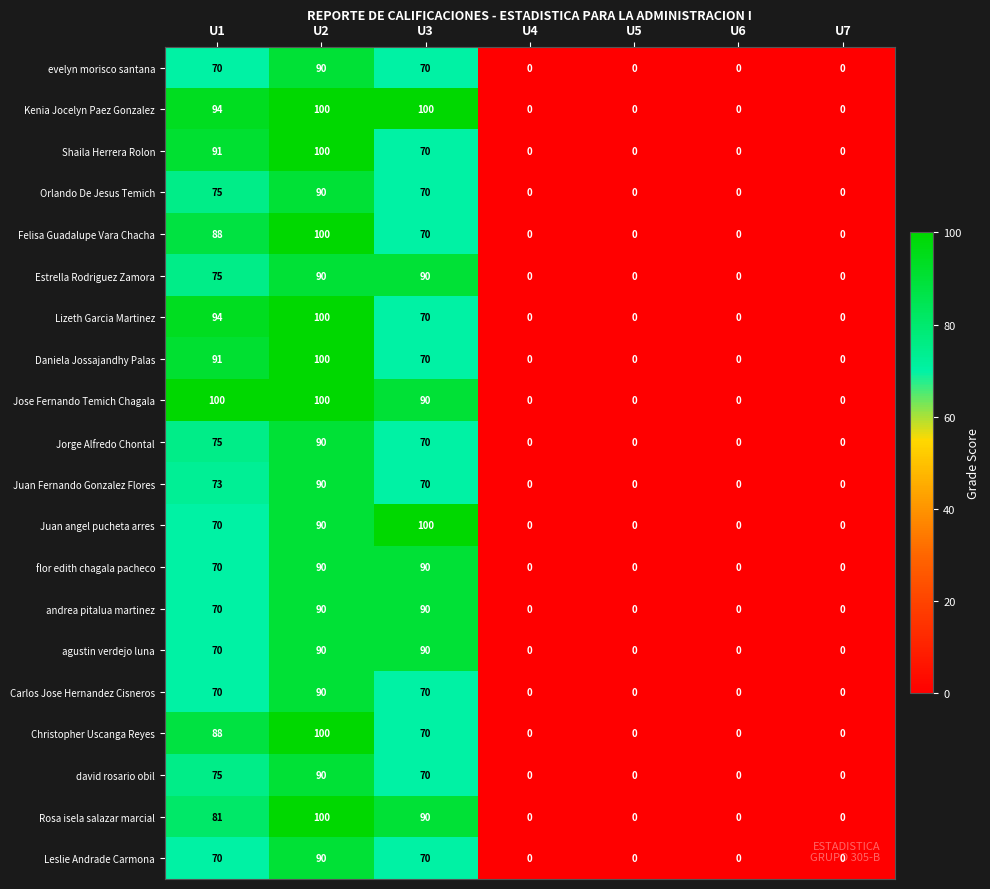

What is the maximum value for Jose Fernando Temich Chagala?

100